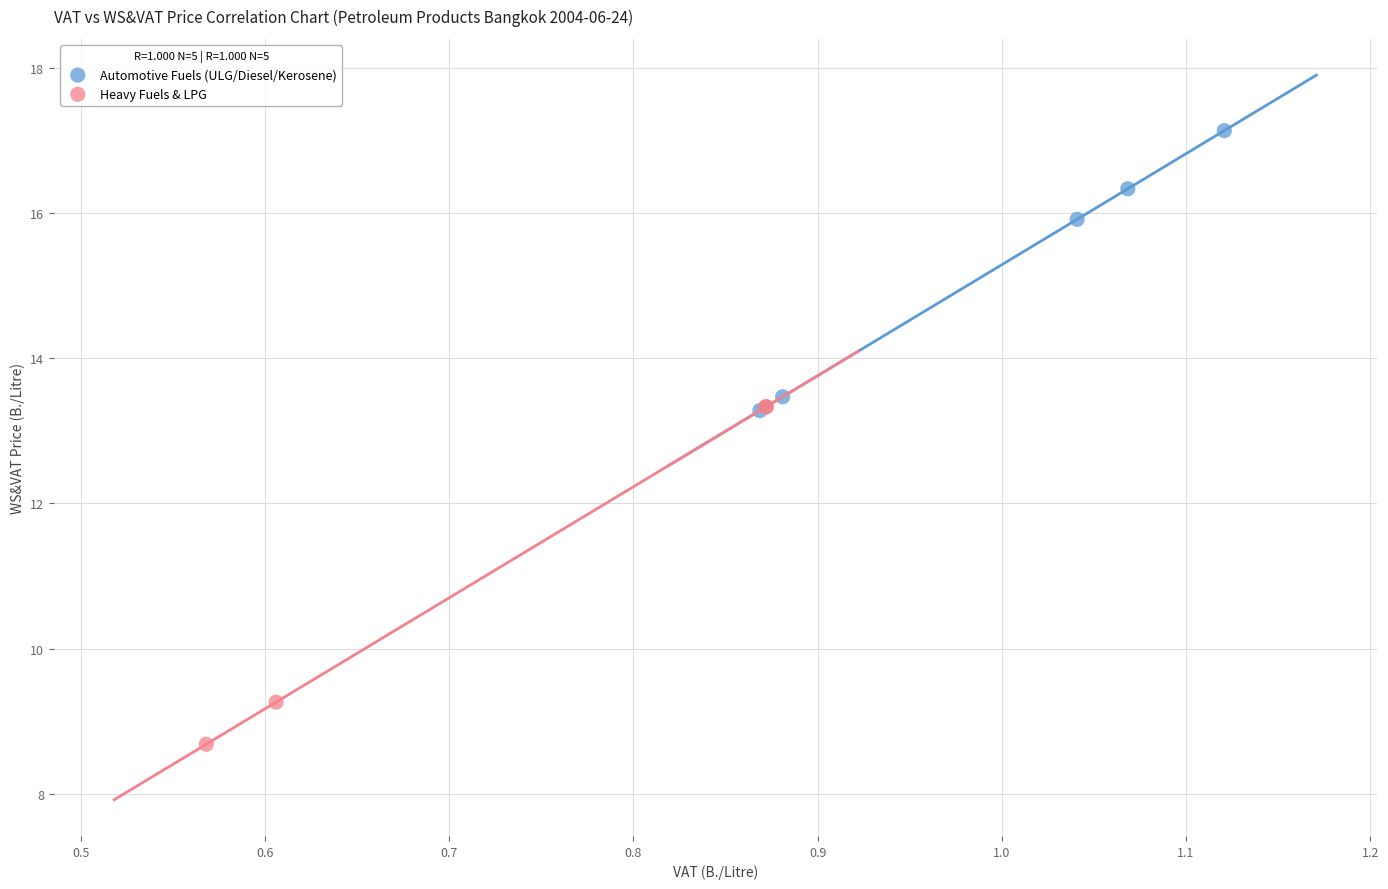

Which series contains the lowest Y value?

Heavy Fuels & LPG